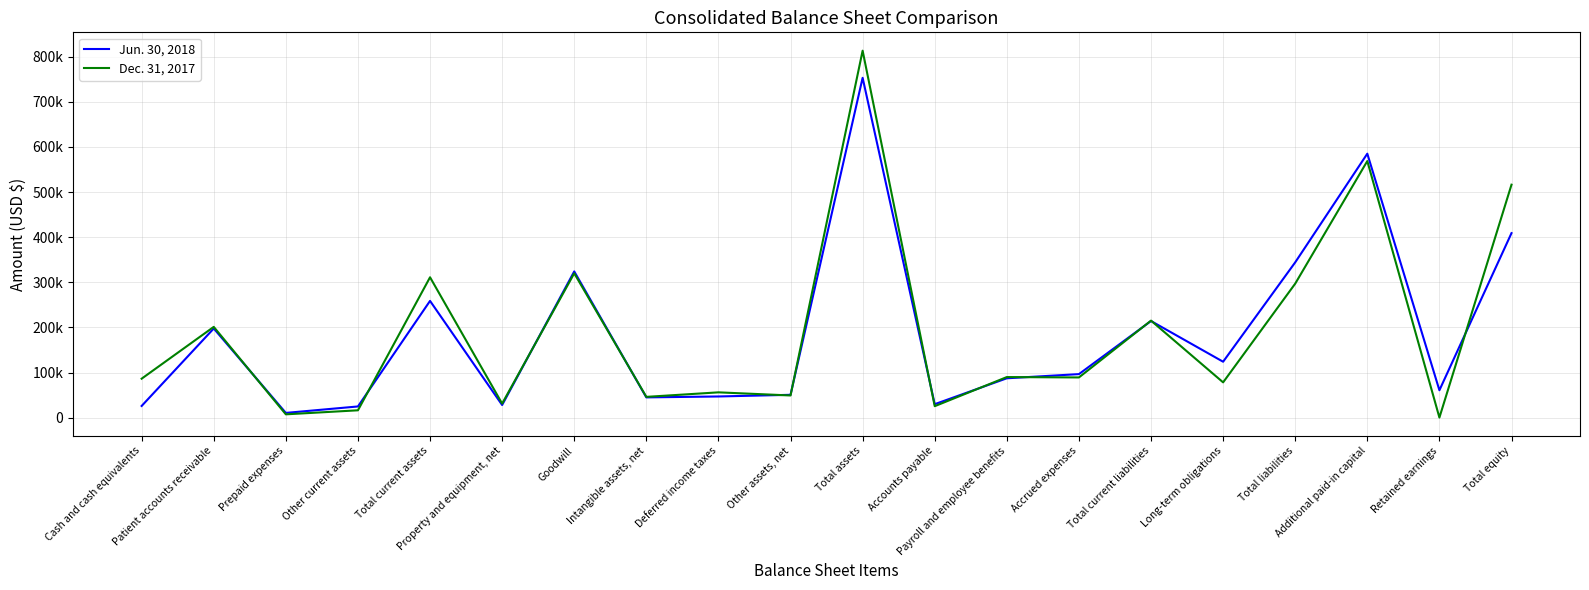

List the labels in order of Jun. 30, 2018 value, smallest first.

Prepaid expenses, Other current assets, Cash and cash equivalents, Property and equipment, net, Accounts payable, Intangible assets, net, Deferred income taxes, Other assets, net, Retained earnings, Payroll and employee benefits, Accrued expenses, Long-term obligations, Patient accounts receivable, Total current liabilities, Total current assets, Goodwill, Total liabilities, Total equity, Additional paid-in capital, Total assets